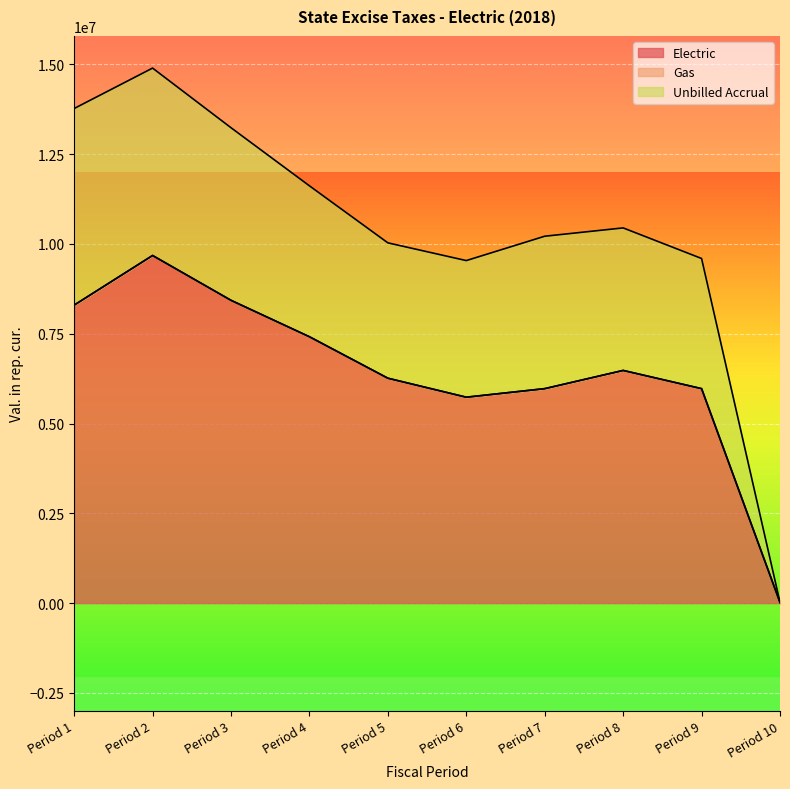

How many lines are shown in the chart?

3